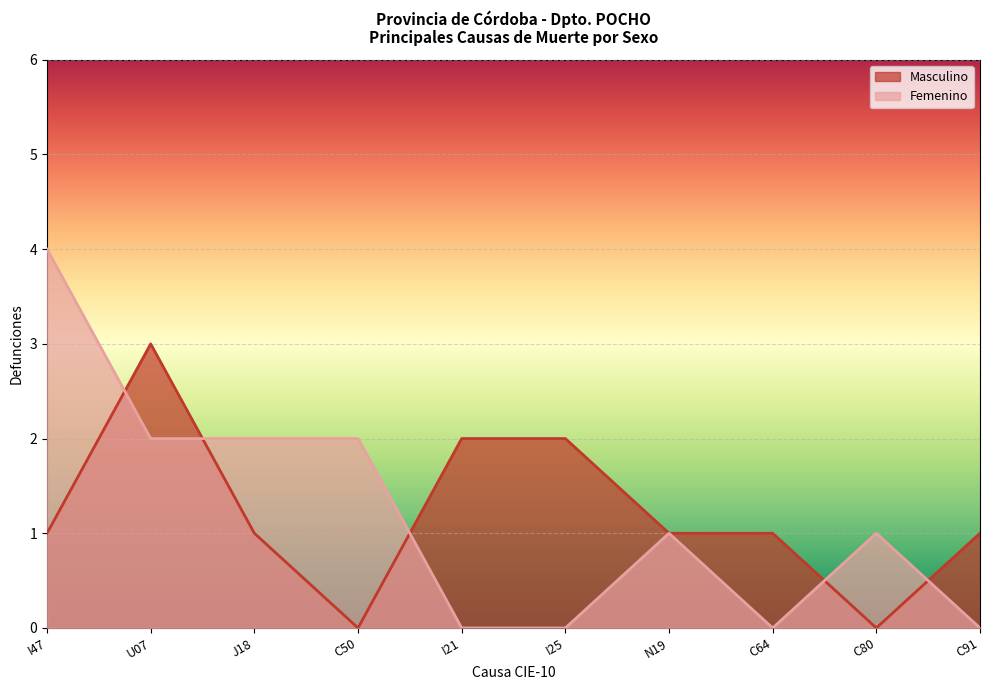

At which category is the sum across all series the highest?

I47